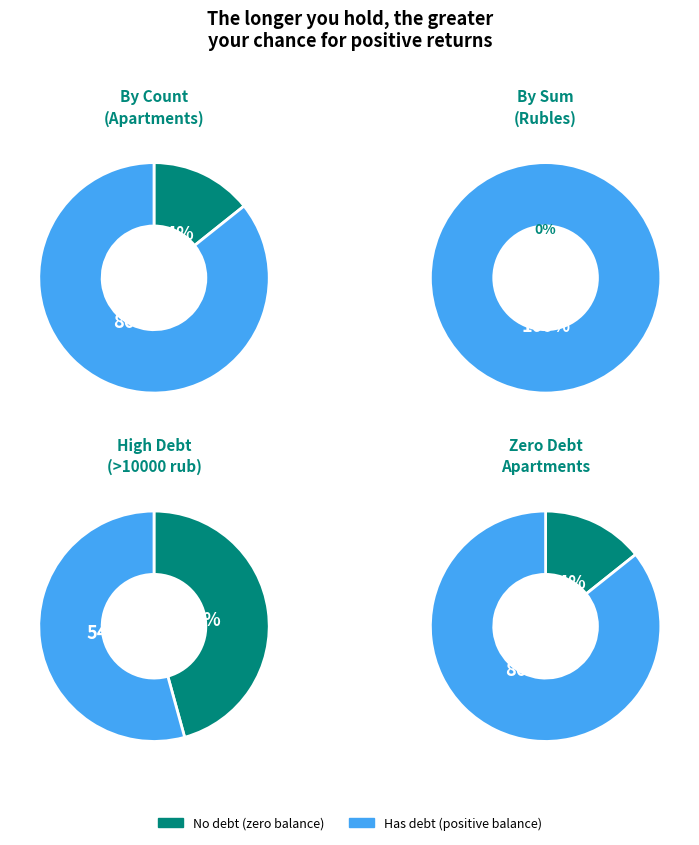

What percentage is the 36 slice, to the nearest percent?

4%